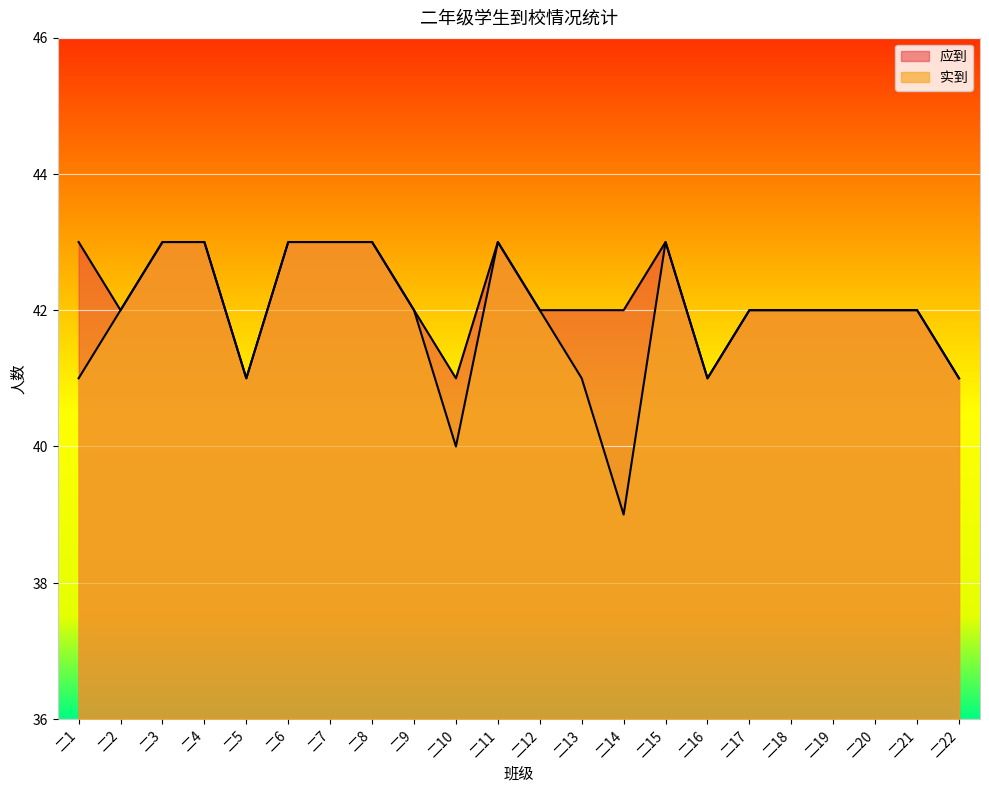

Where is the first local minimum for 实到?

二5